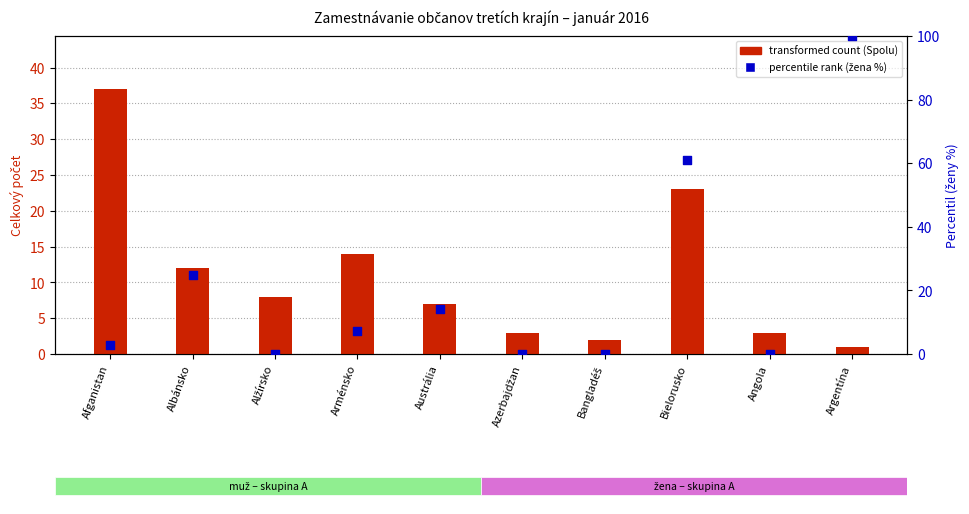

Which series reaches the maximum Y coordinate?

percentile rank (ženy %)